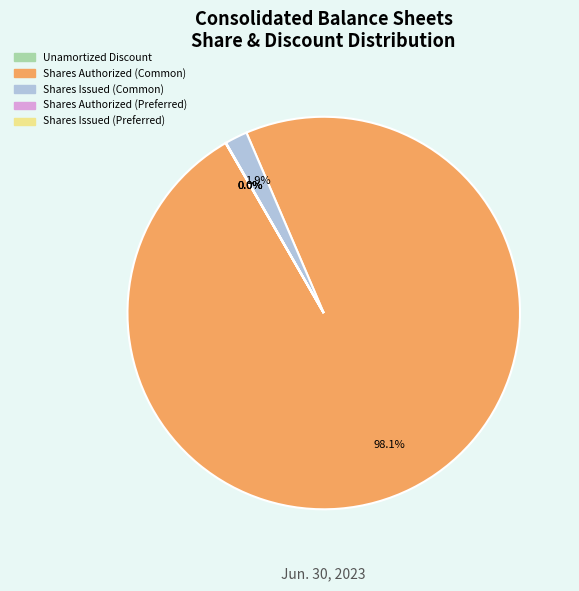

Which category accounts for the majority?

Shares Authorized (Common)